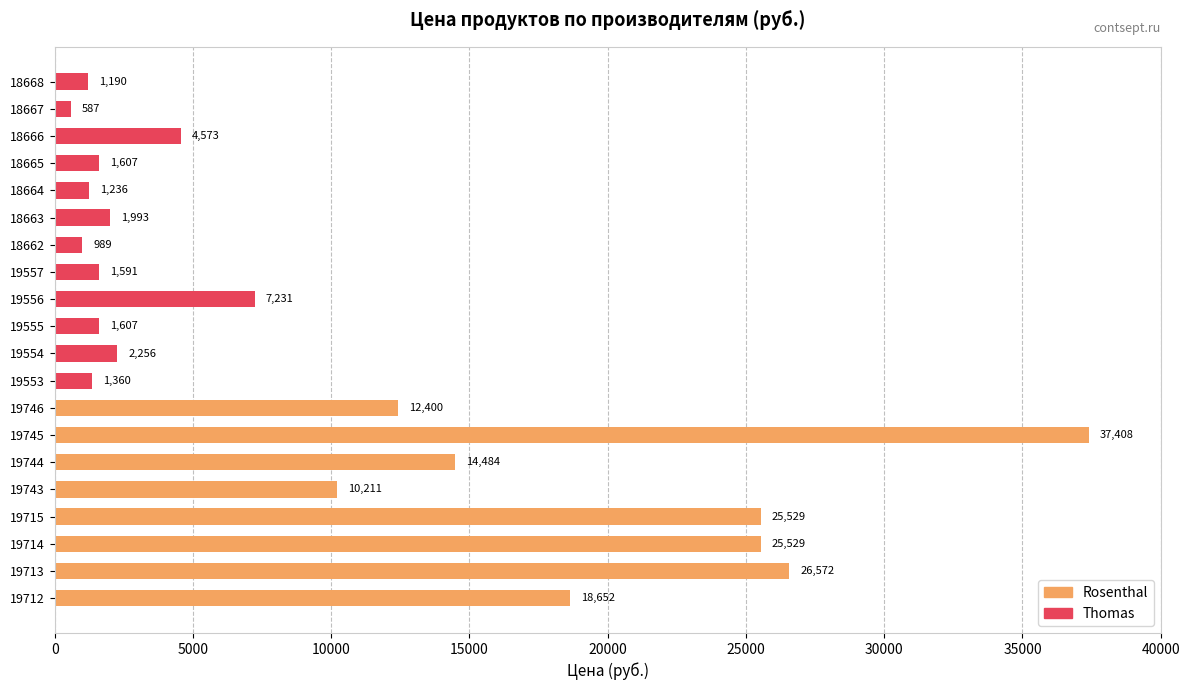

True or false: the data shows 1769.3 at 18668.

False